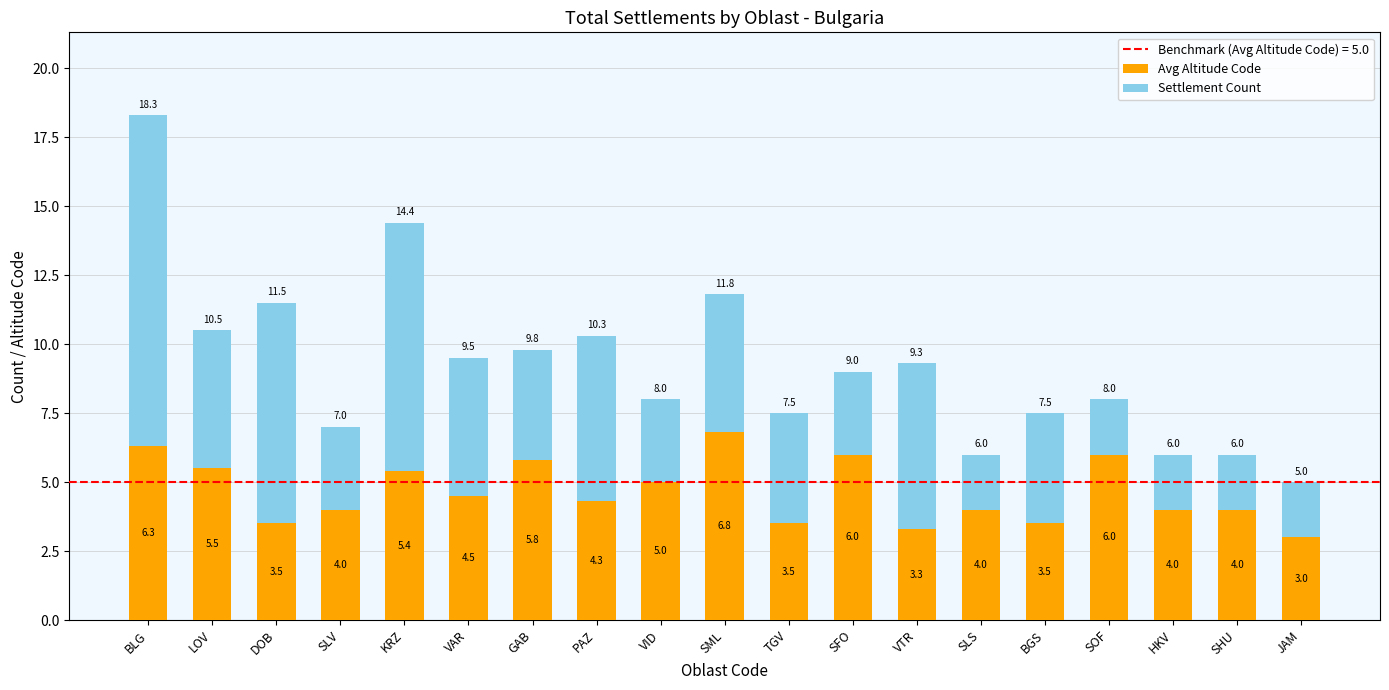

True or false: Avg Altitude Code has a value of 4.1 at BLG.

False